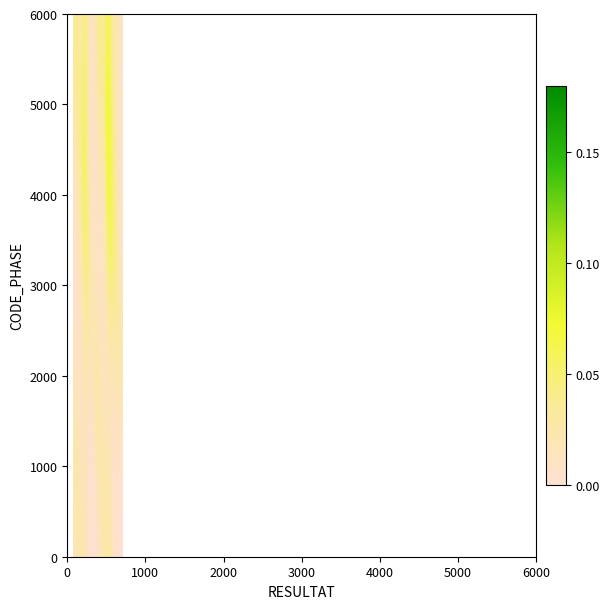

At how many categories does at least one series exceed 0?

40